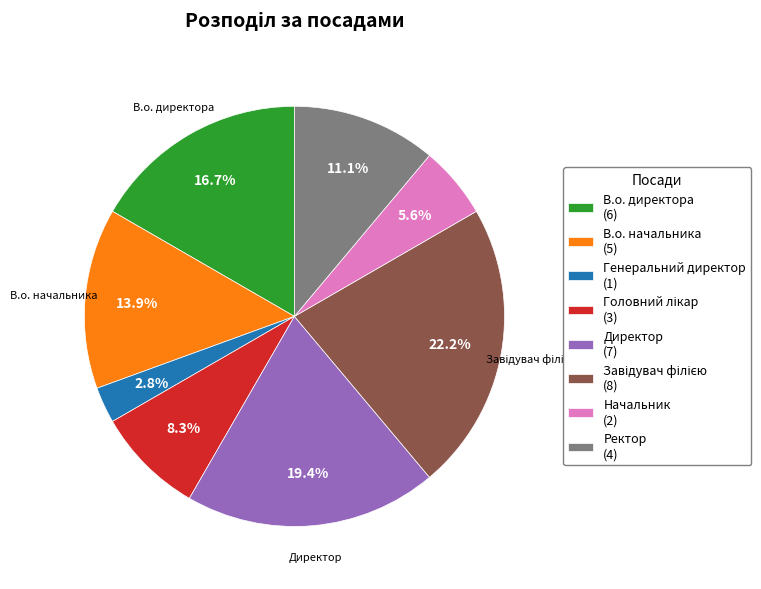

Does any single category account for the majority?

No